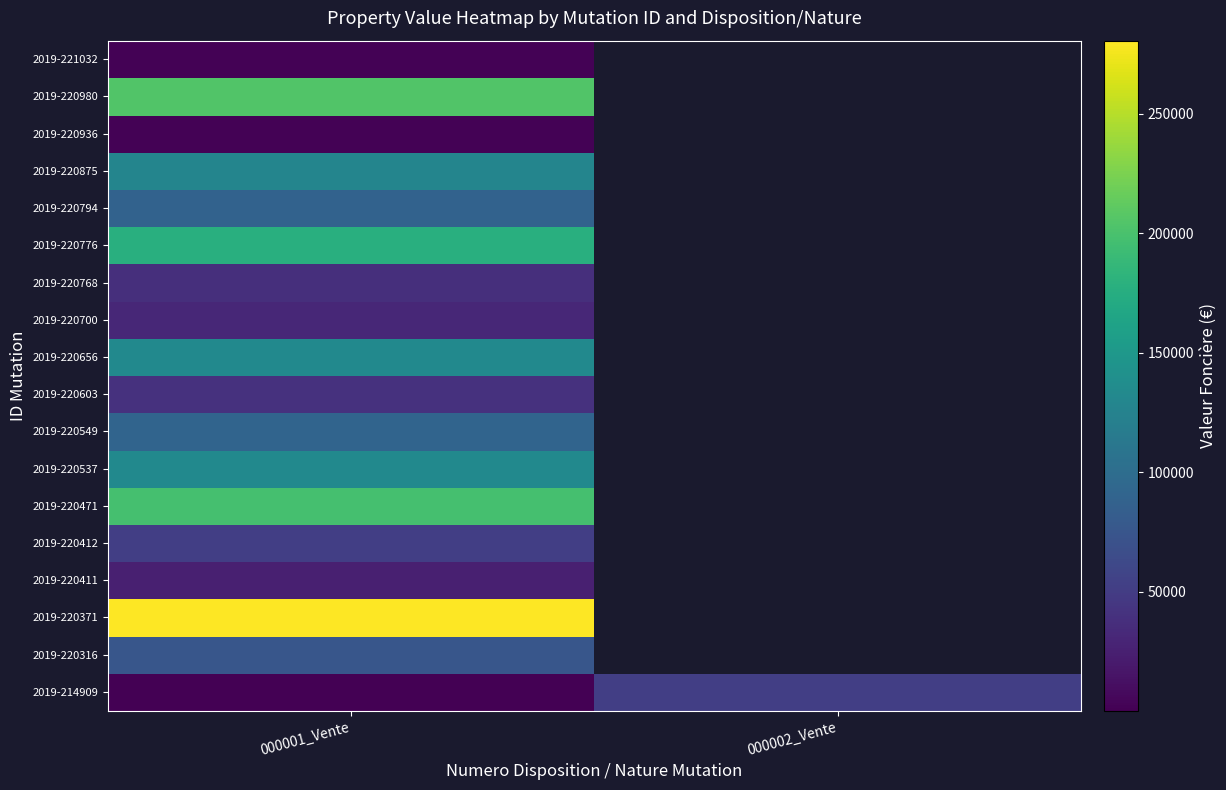

Which label corresponds to the smallest value in the chart?

000001_Vente